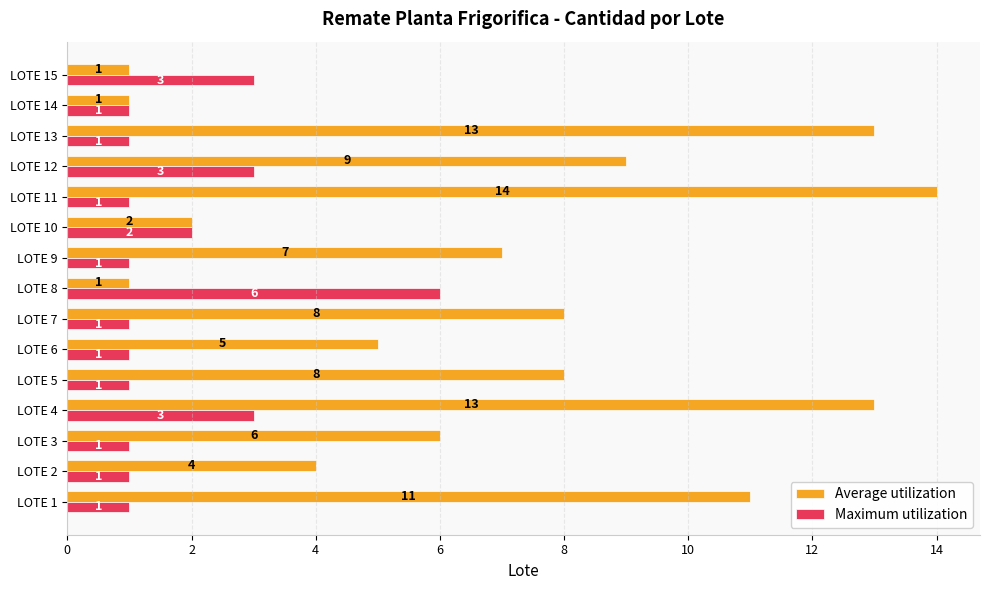

Which series has the largest range (max minus min)?

Average utilization